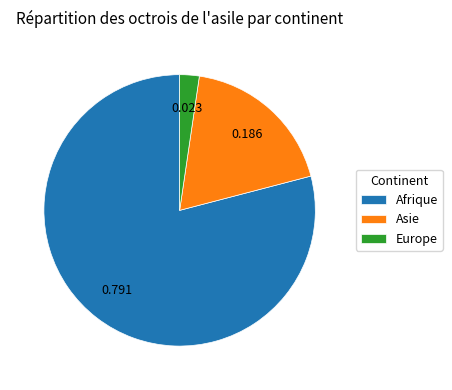

Approximately how many times larger is the value at Europe compared to Asie?

0.1